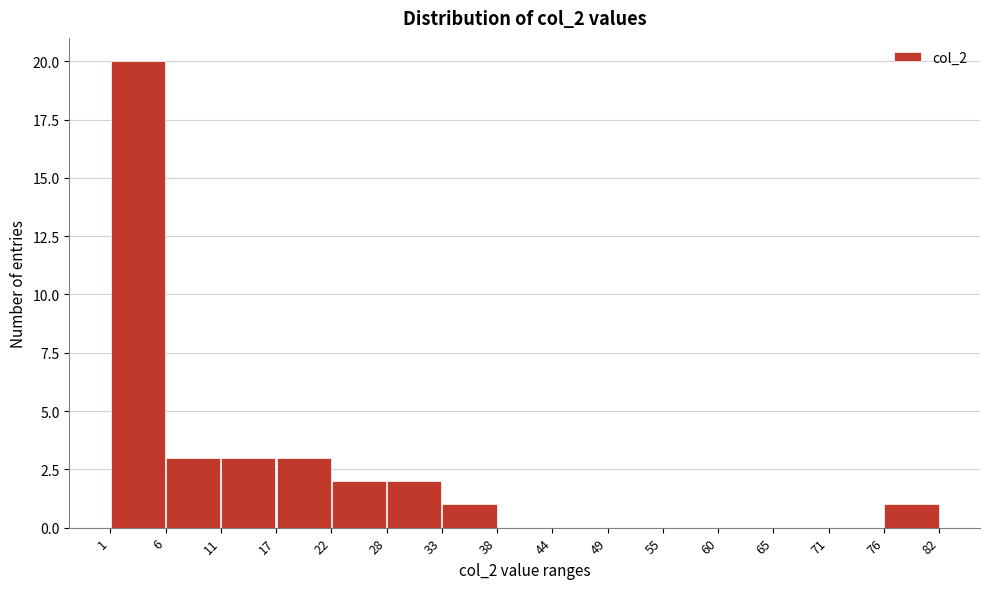

How tall is the bar that spans 17 to 22 on the x-axis? The values are not printed on the chart, so give them approximately, as read against the axis.

3